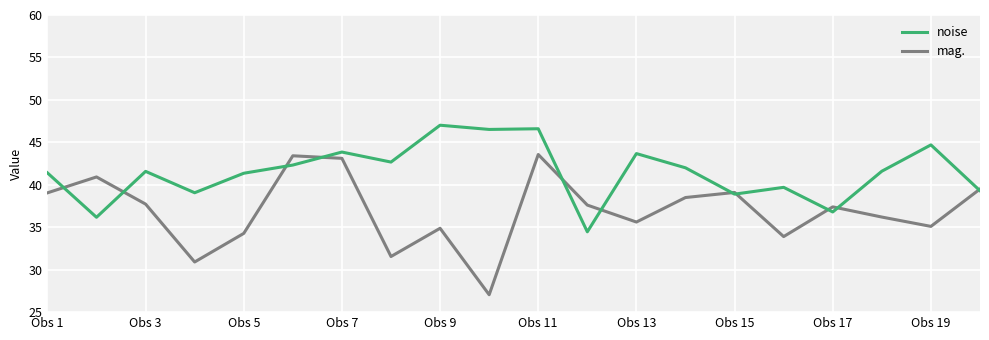

Rank the series by their maximum value, from highest to lowest.

noise, mag.